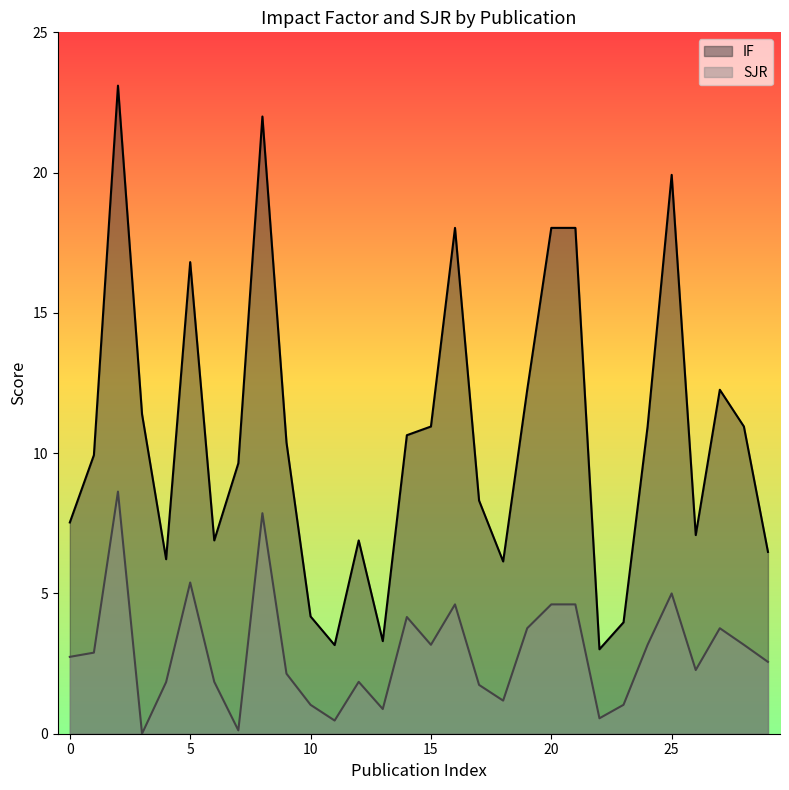

Which series has the largest total across all categories?

IF